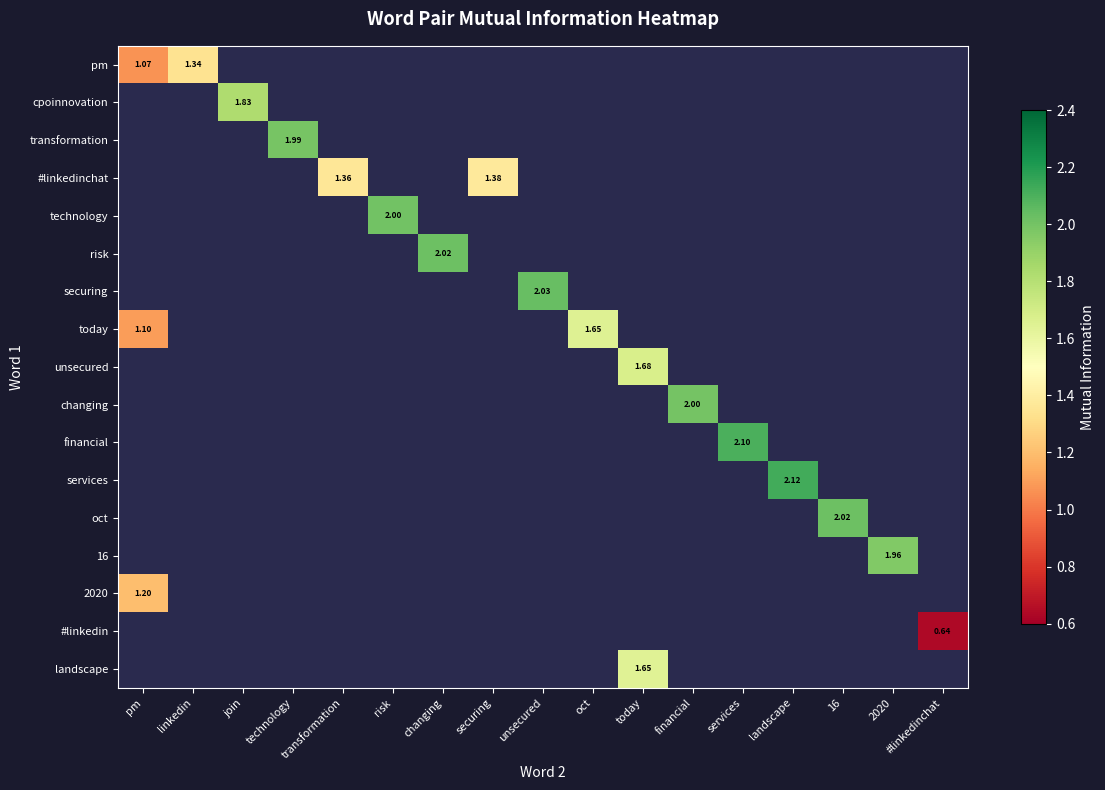

What is the smallest value displayed?

0.6